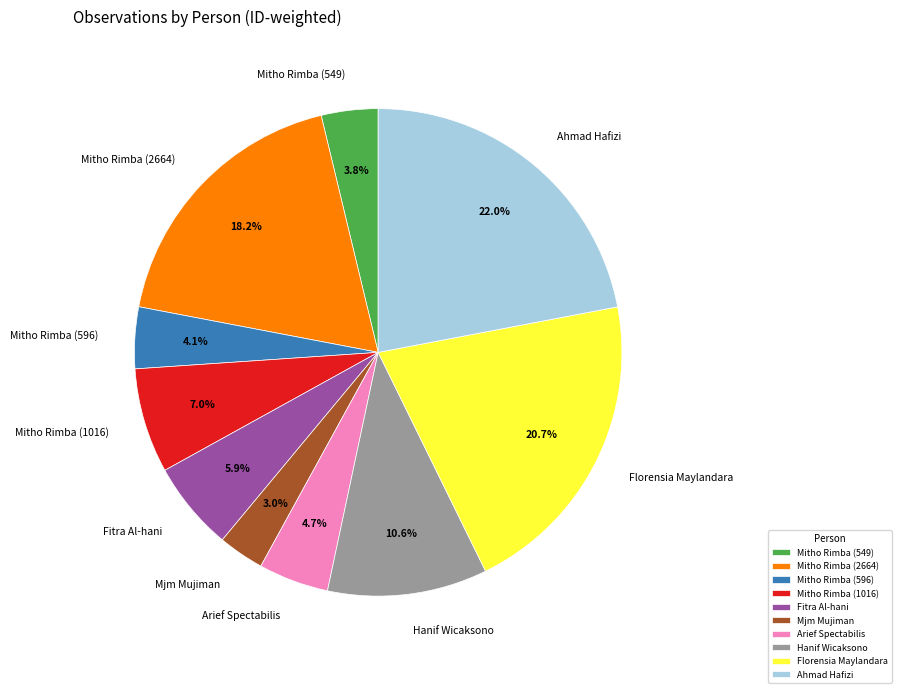

Which has a higher value, Fitra Al-hani or Mitho Rimba (549)?

Fitra Al-hani